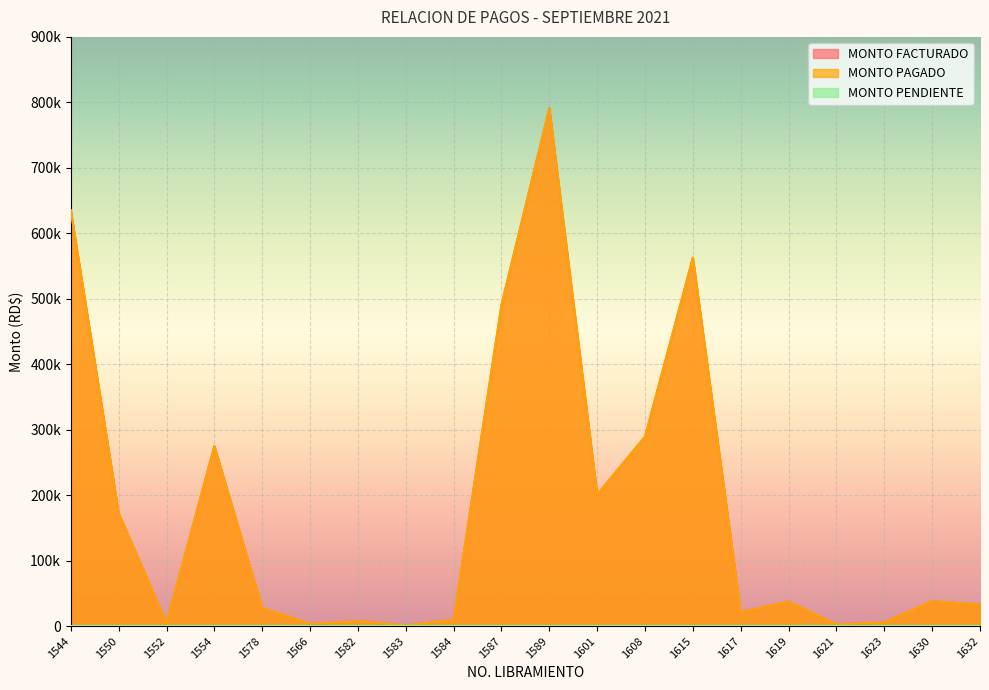

What is the difference between the MONTO FACTURADO values at 1601 and 1584?

191498.7